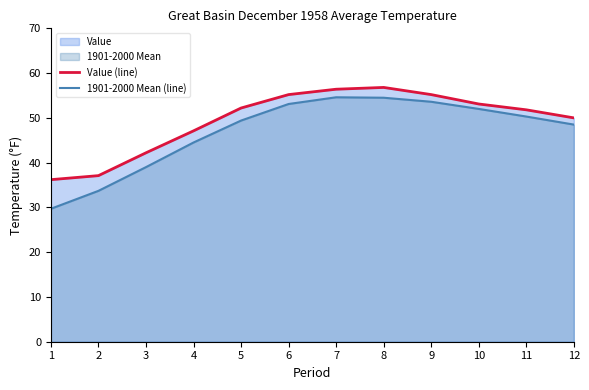

What is the difference between the maximum and minimum values in the Value (line) series?

20.6